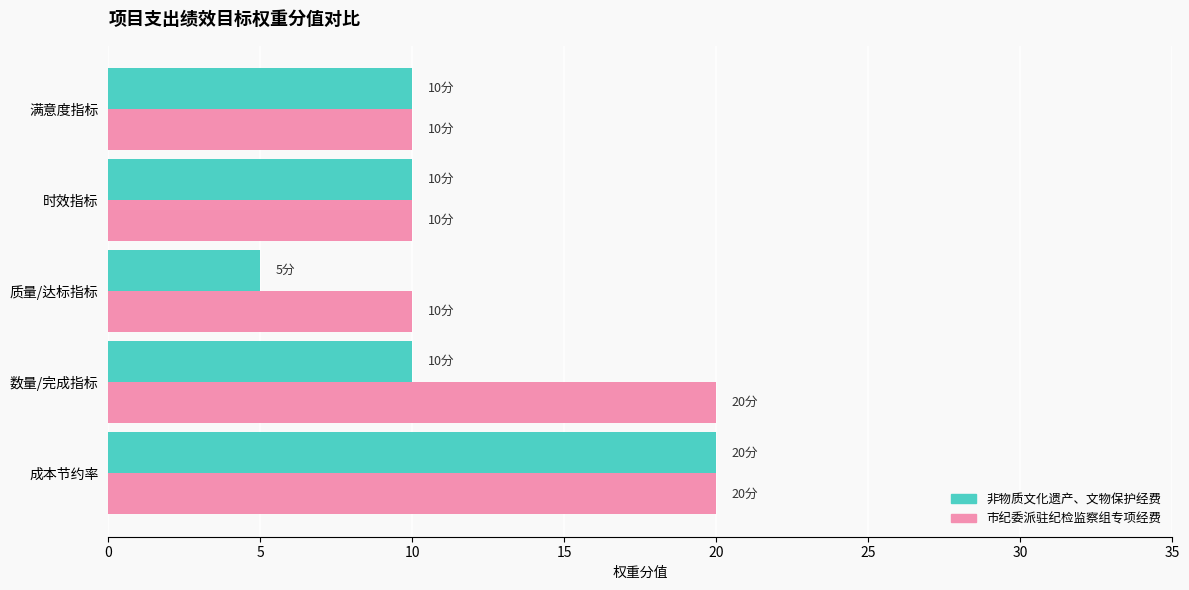

List the series in order of their overall mean, lowest first.

非物质文化遗产、文物保护经费, 市纪委派驻纪检监察组专项经费